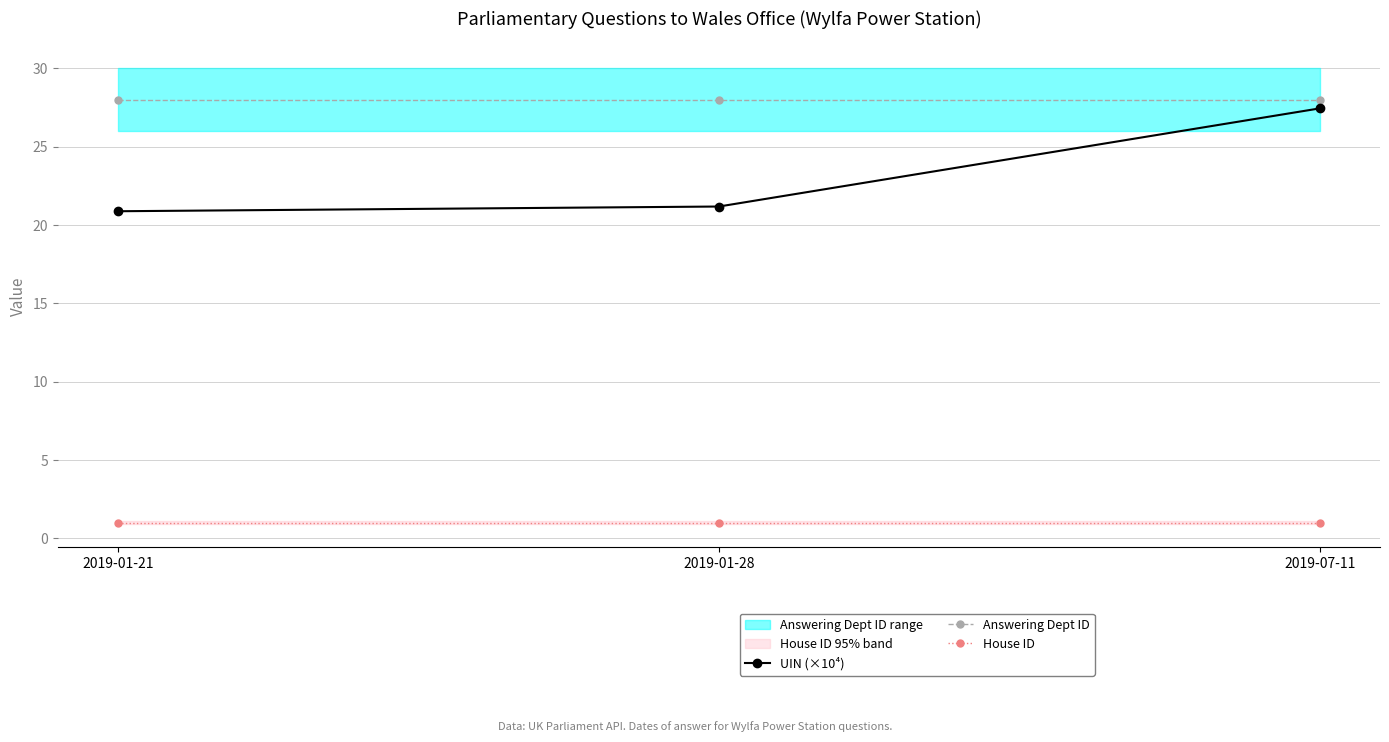

Is the value of House ID at 2019-01-21 greater than the value of Answering Dept ID at 2019-01-21?

No